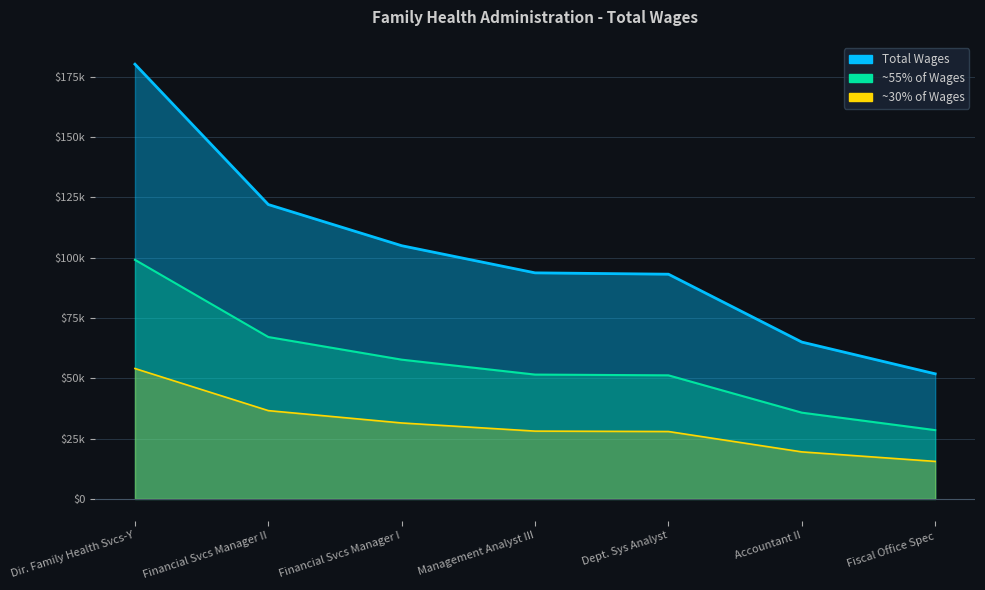

What is the change in value from Dir. Family Health Svcs-Y to Financial Svcs Manager I?

-75209